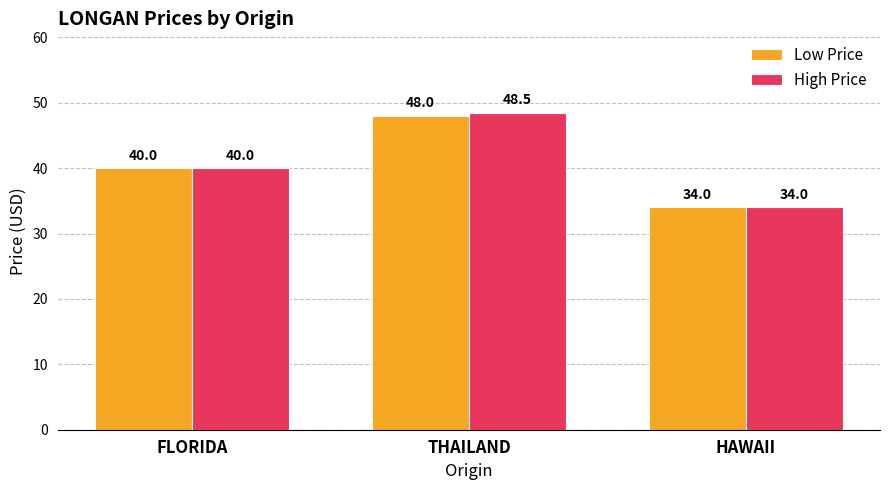

What is the total value across all series at HAWAII?

68.0